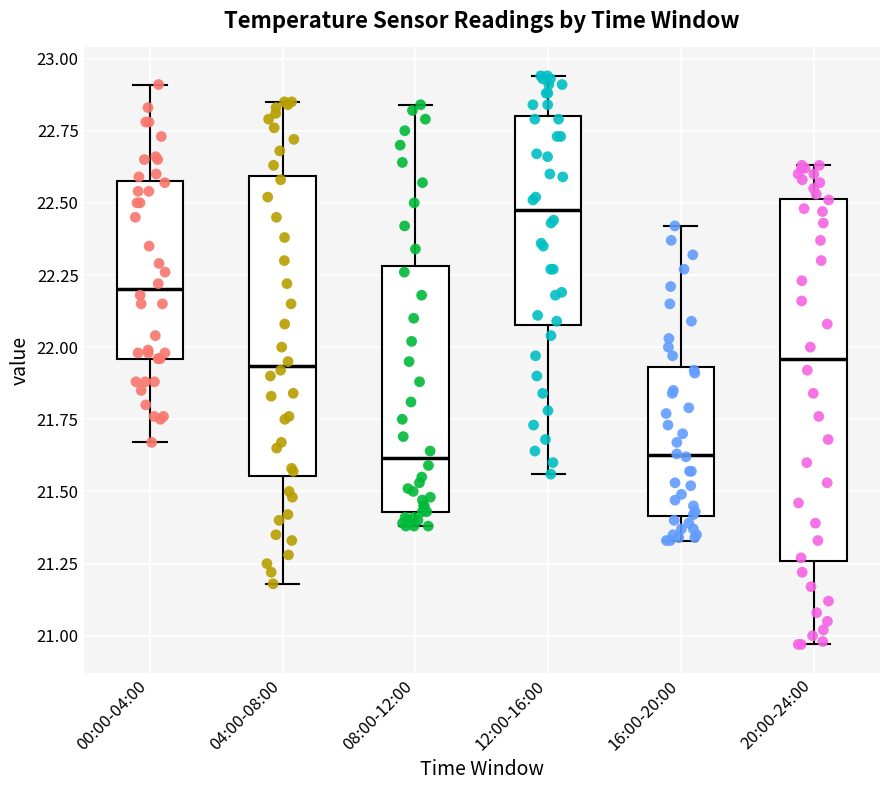

Which box's median line is the highest?

12:00-16:00